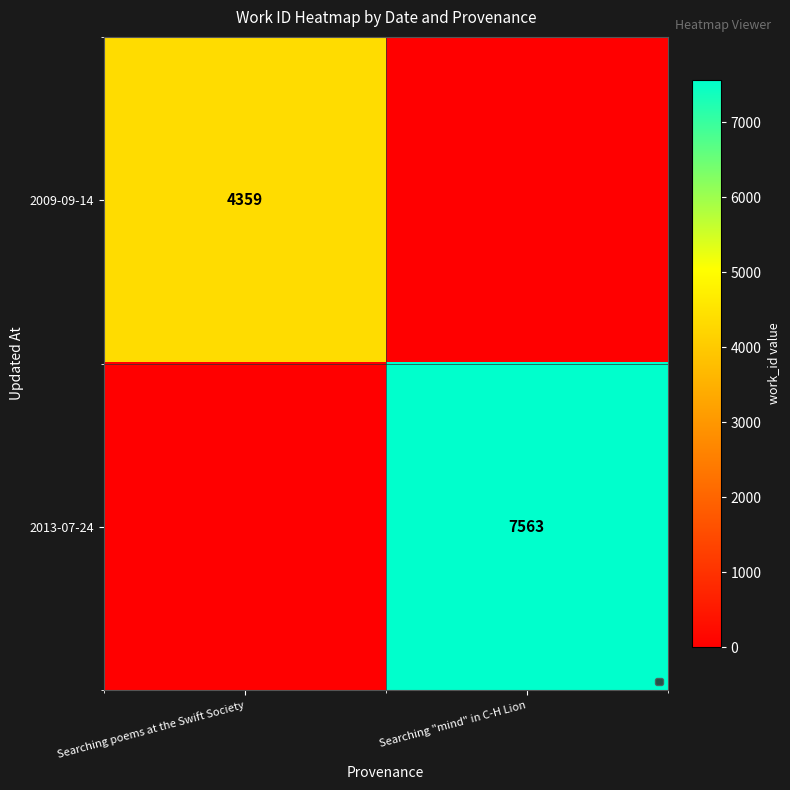

The value of 2009-09-14 at Searching poems at the Swift Society is 4359. True or false?

True